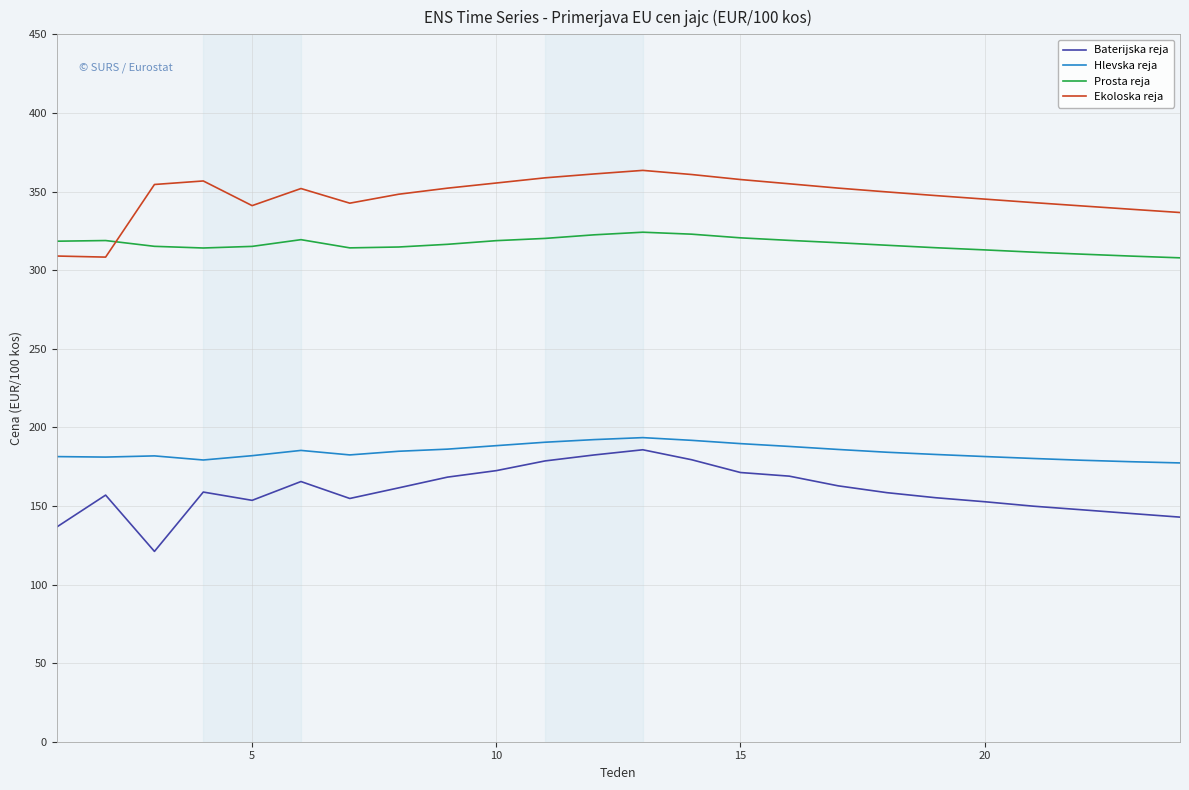

What is the minimum value shown in the chart?

121.1